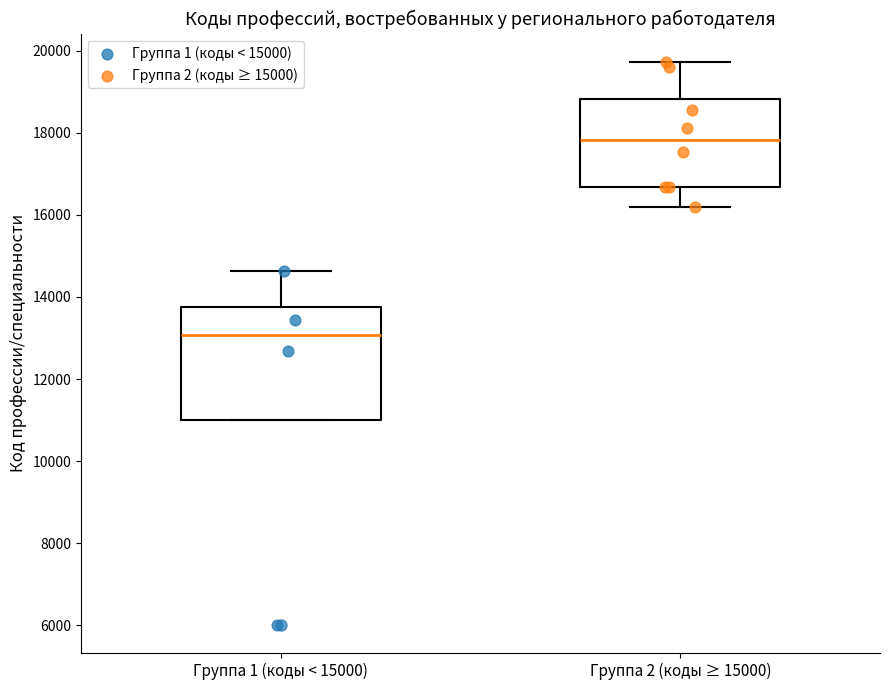

Which box is the tallest, from its lower edge to its upper edge?

Группа 1 (коды < 15000)